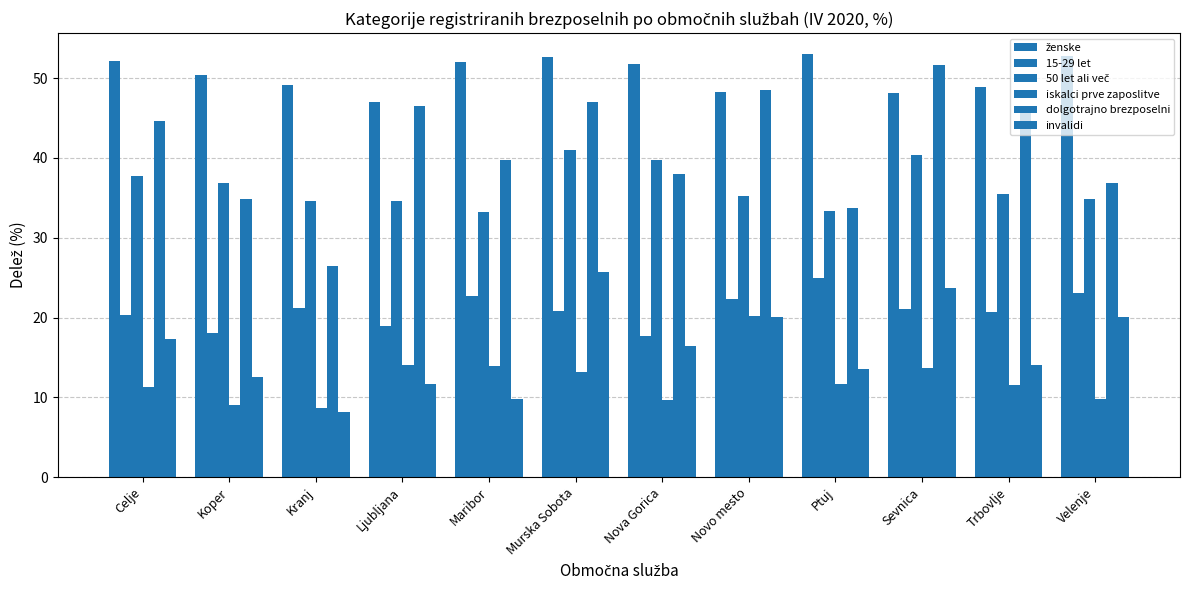

Count the number of categories in the chart.

12